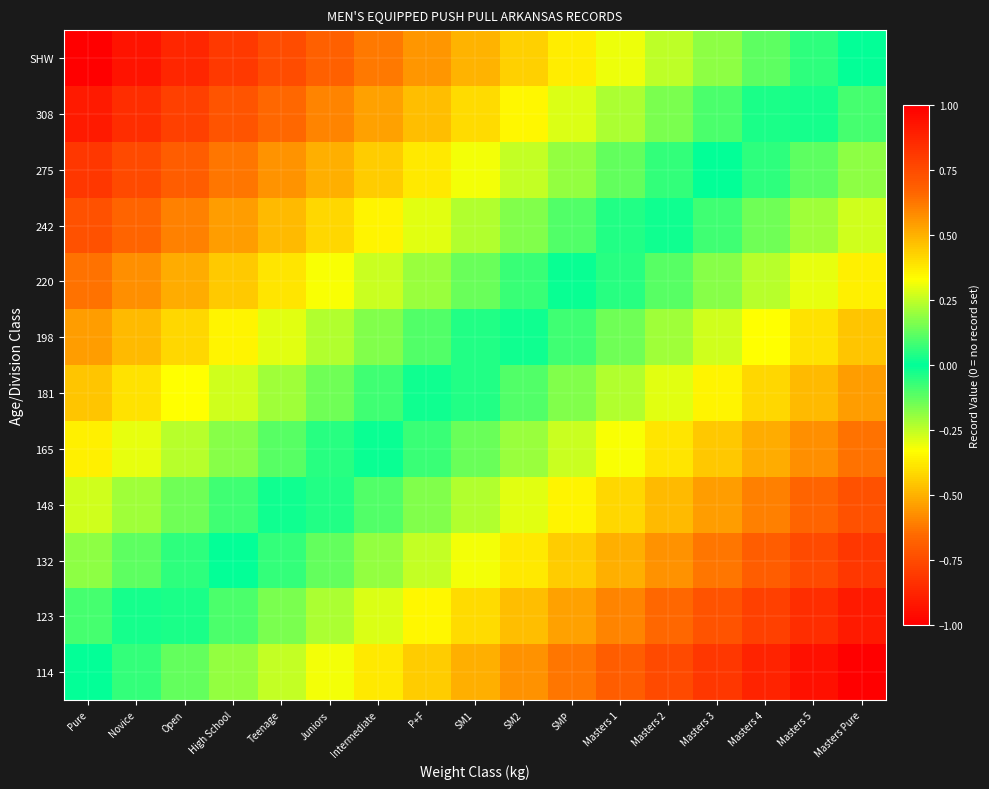

How many categories are shown in the chart?

17